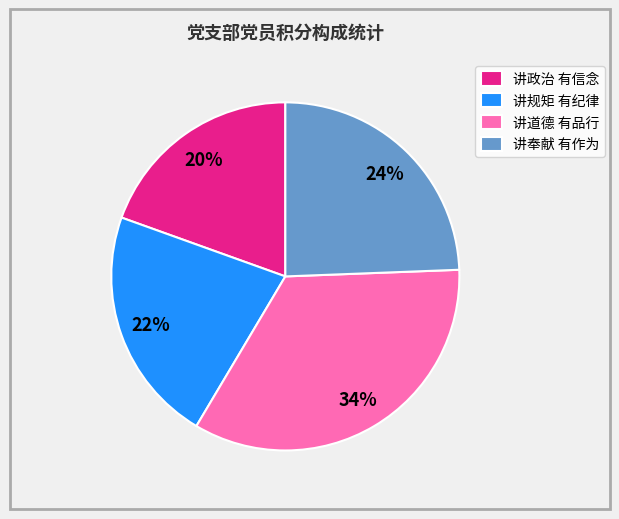

Do 讲政治 有信念 and 讲奉献 有作为 together represent more than half of the pie?

No